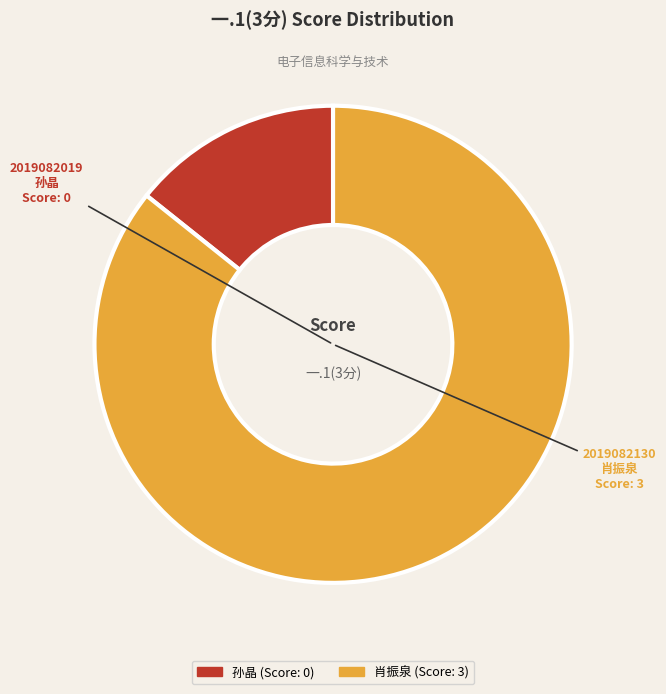

To the nearest percent, what is the average slice percentage?

50%